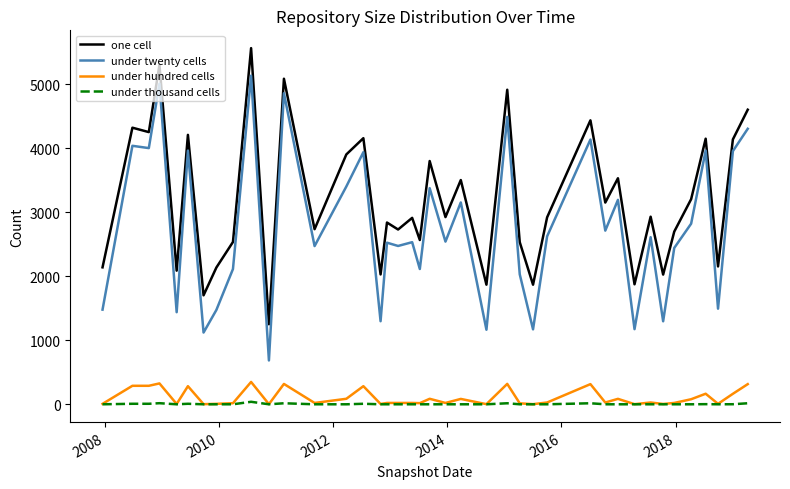

Which series has the widest spread of values?

under twenty cells